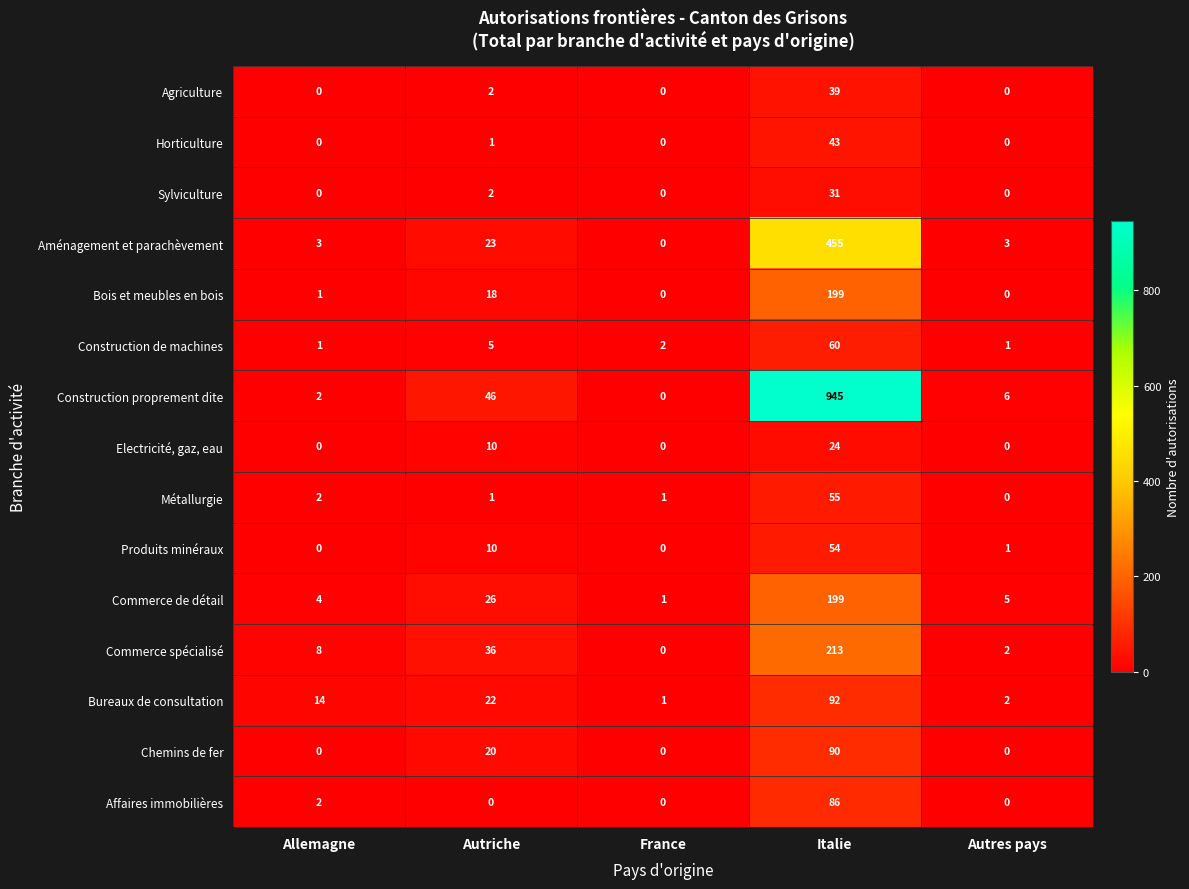

What is the total value across all series at Autres pays?

20